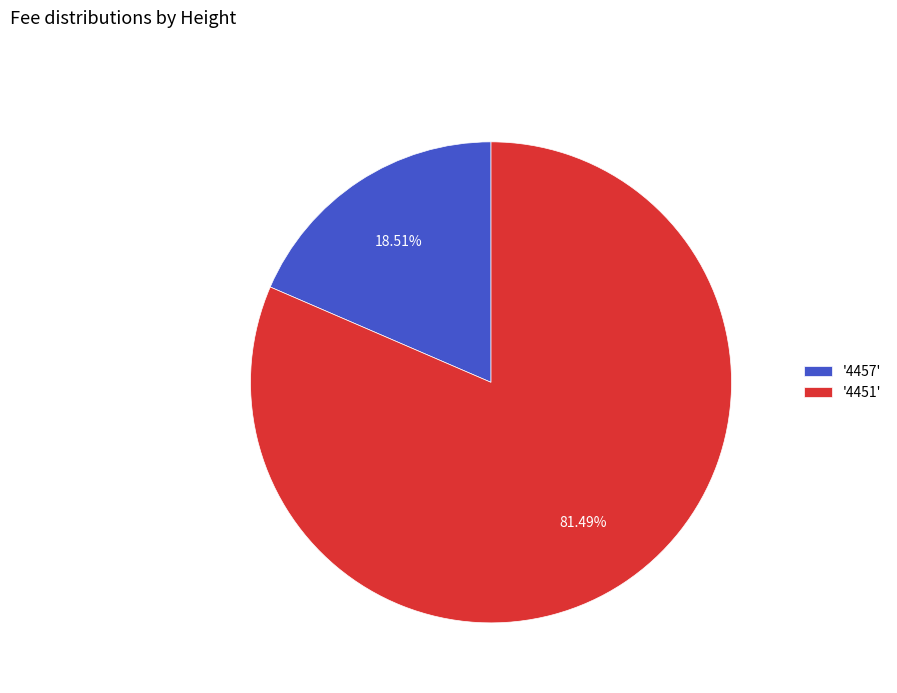

What is the ratio of the value at '4451' to the value at '4457'?

4.4